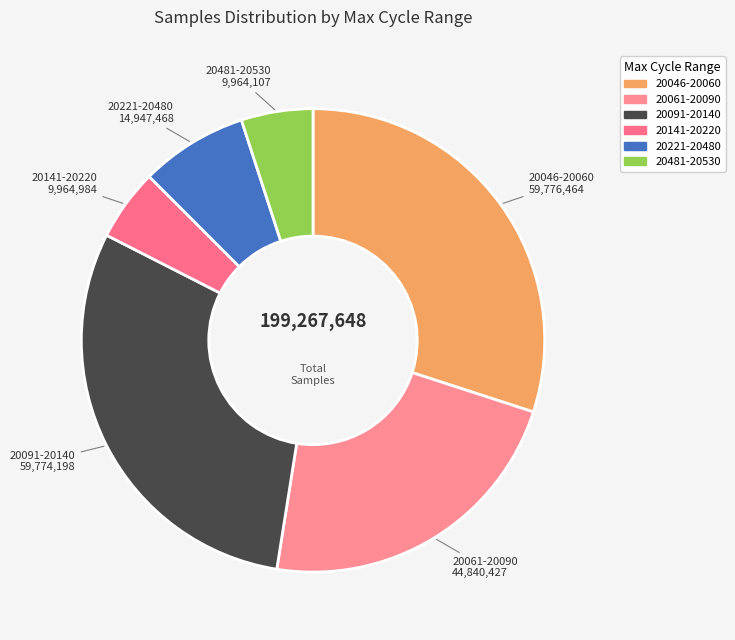

Between 20061-20090 and 20221-20480, which is larger?

20061-20090